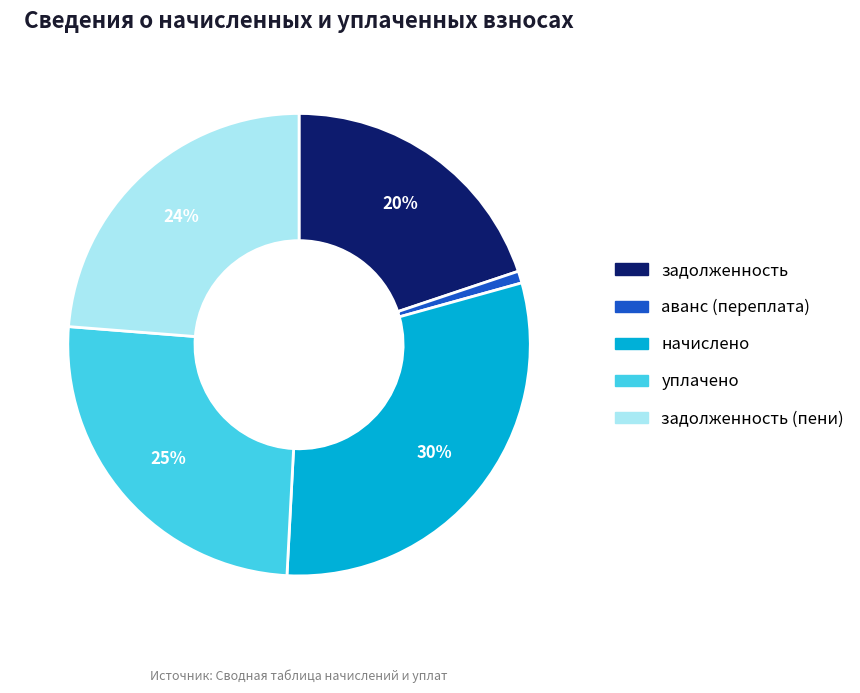

Is there a majority slice in this chart?

No